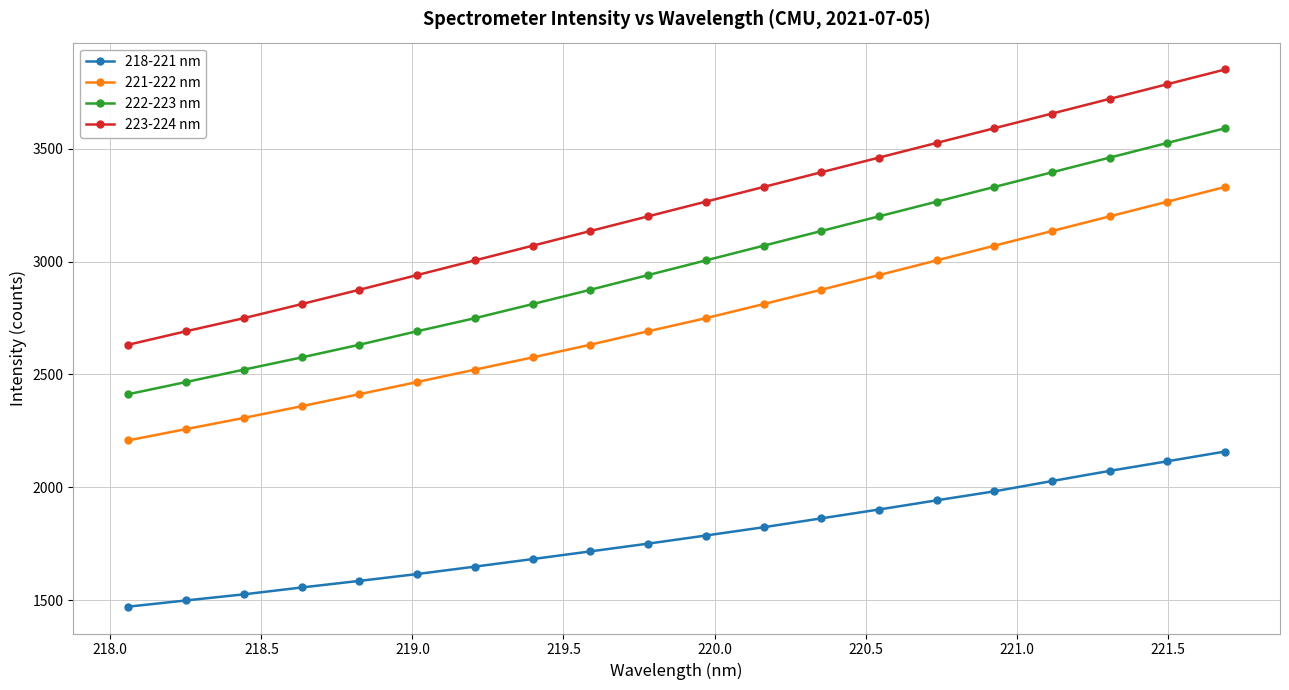

Which series has the widest spread of values?

223-224 nm